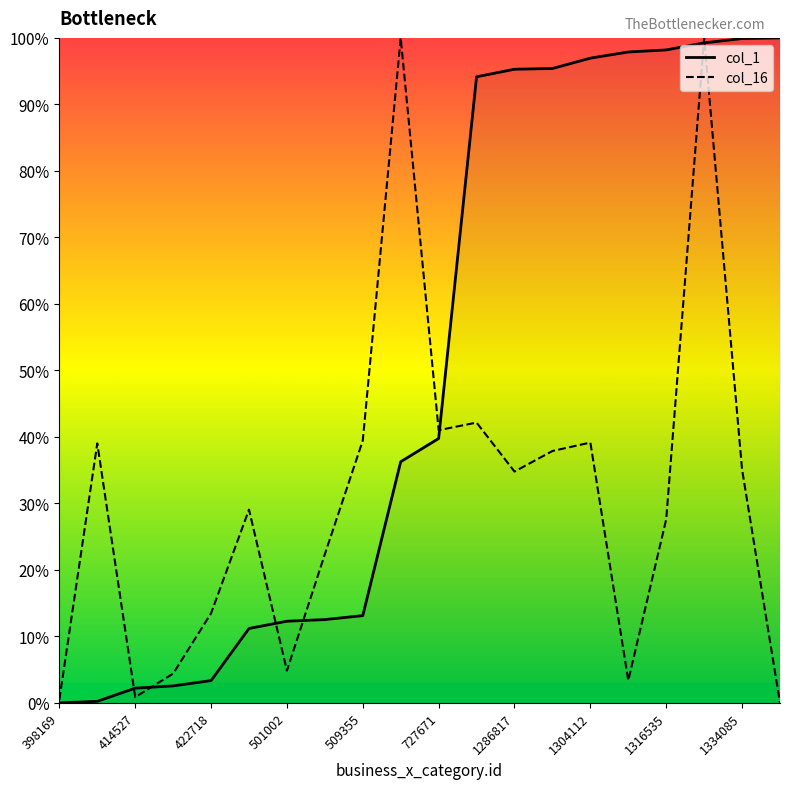

Which series has the largest total across all categories?

col_1